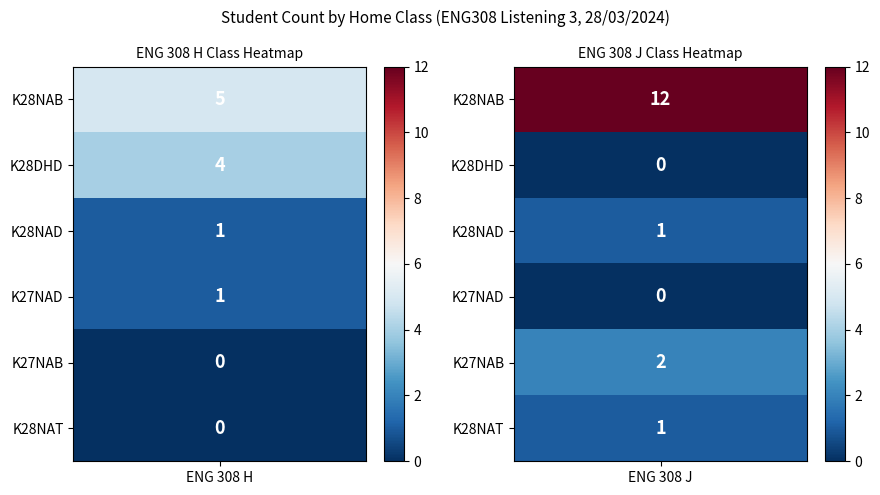

At which label does ENG 308 J first exceed 1?

K28NAB